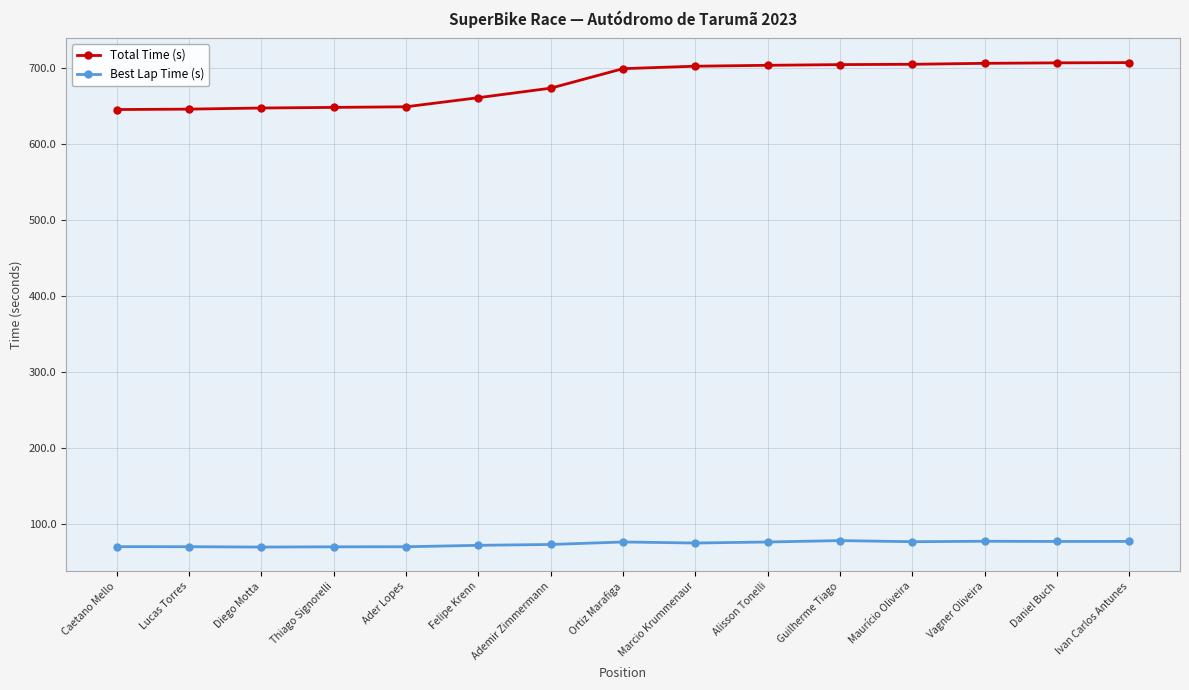

True or false: Best Lap Time (s) has more than 0 interior local peaks.

True